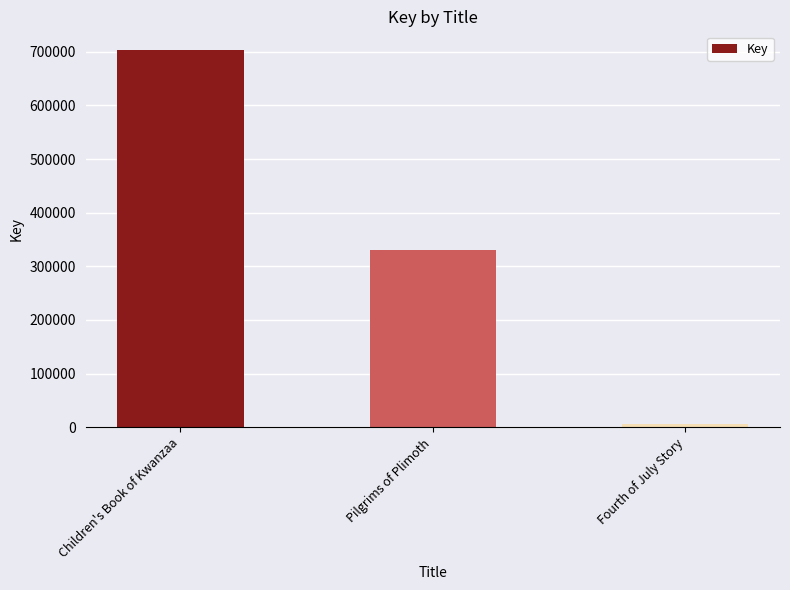

What is the average value?

346818